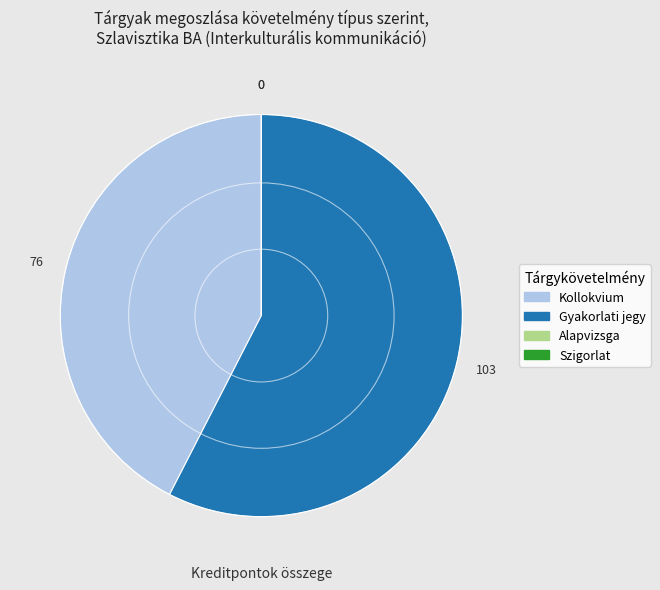

Does any single category account for the majority?

Yes